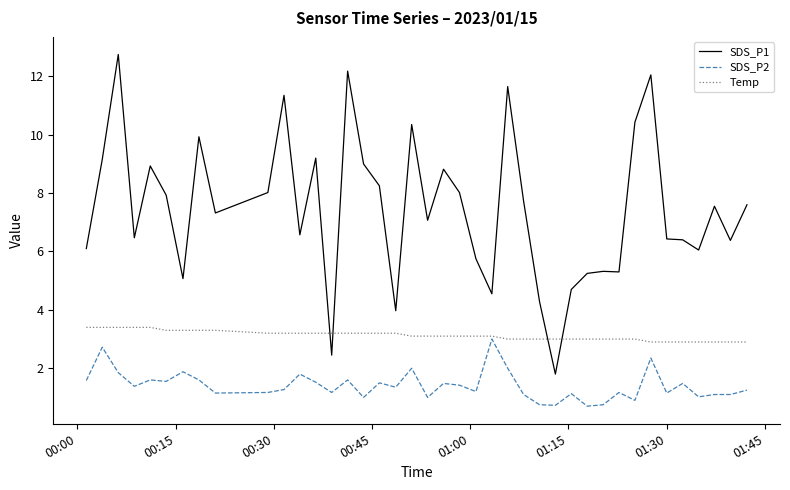

What is the maximum value shown in the chart?

12.8